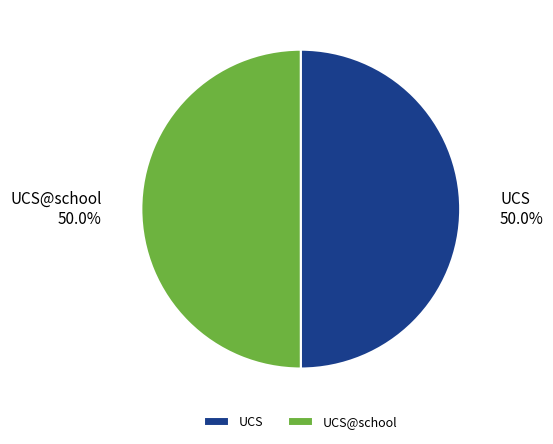

What is the ratio of the value at UCS to the value at UCS@school?

1.0